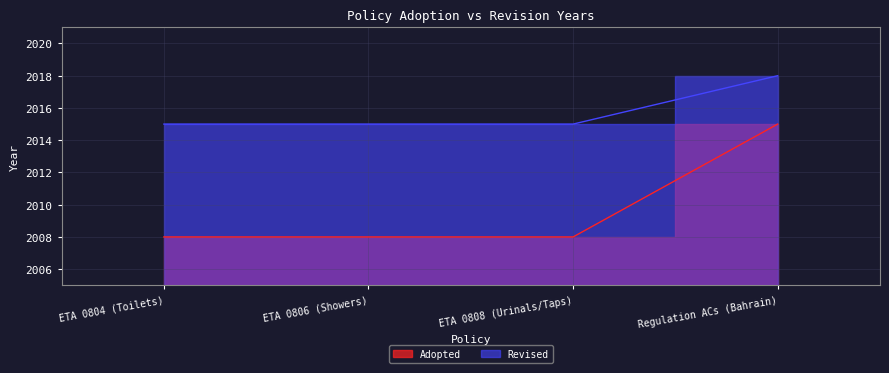

Count the Revised values in the range 2015 to 2018.

4